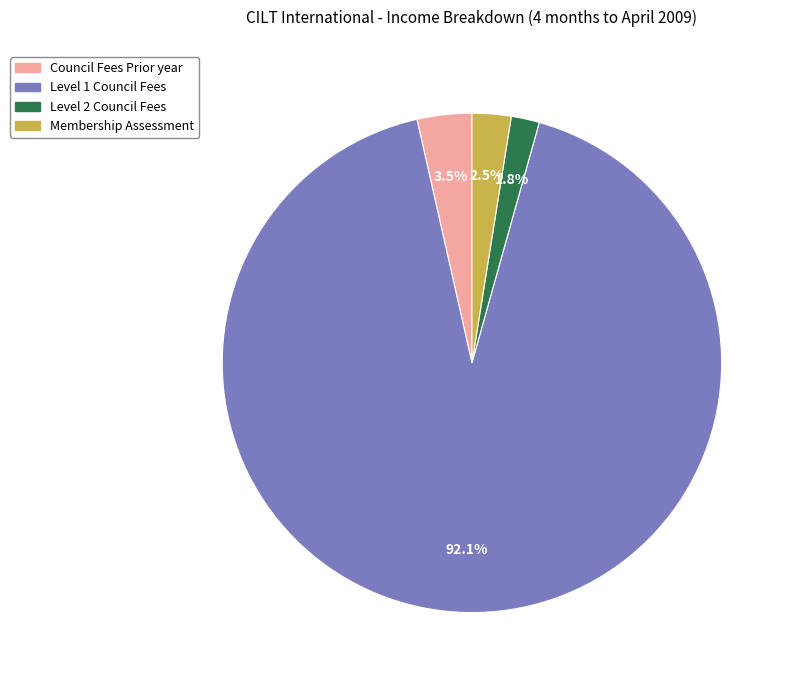

Is there any slice that represents more than half of the pie?

Yes